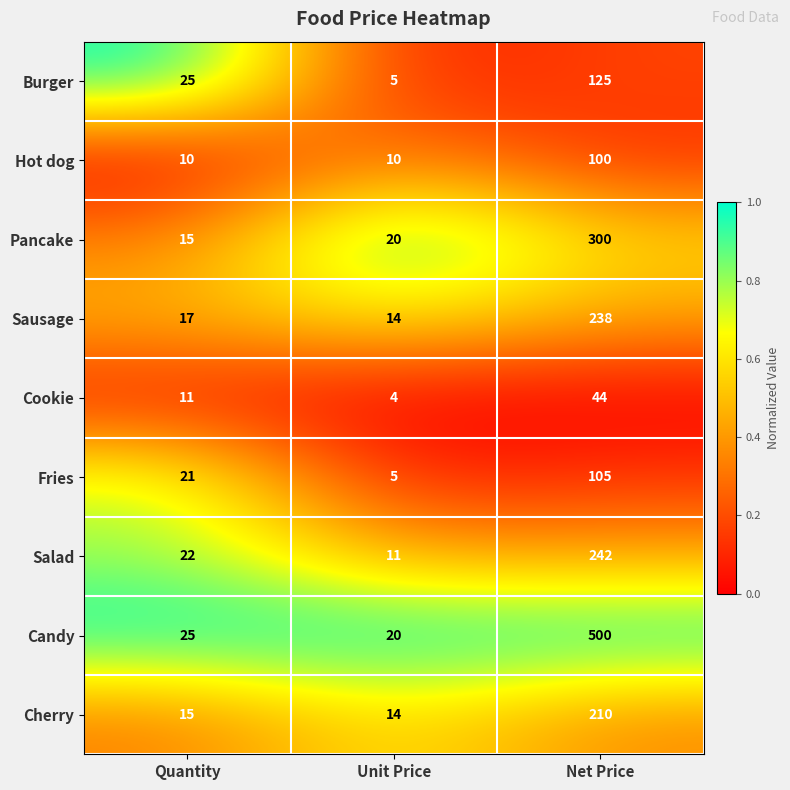

True or false: Cherry has a value of 15 at Quantity.

True